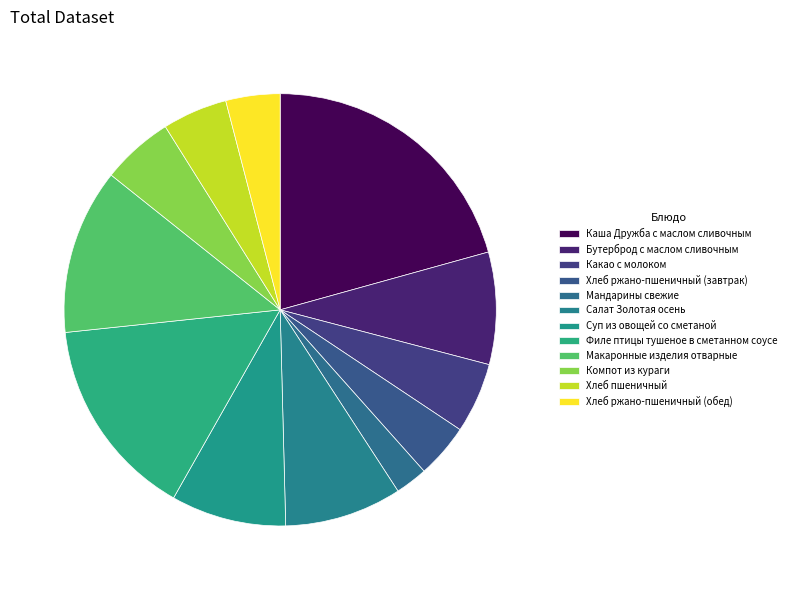

True or false: Хлеб ржано-пшеничный (обед) accounts for 1% of the total.

False